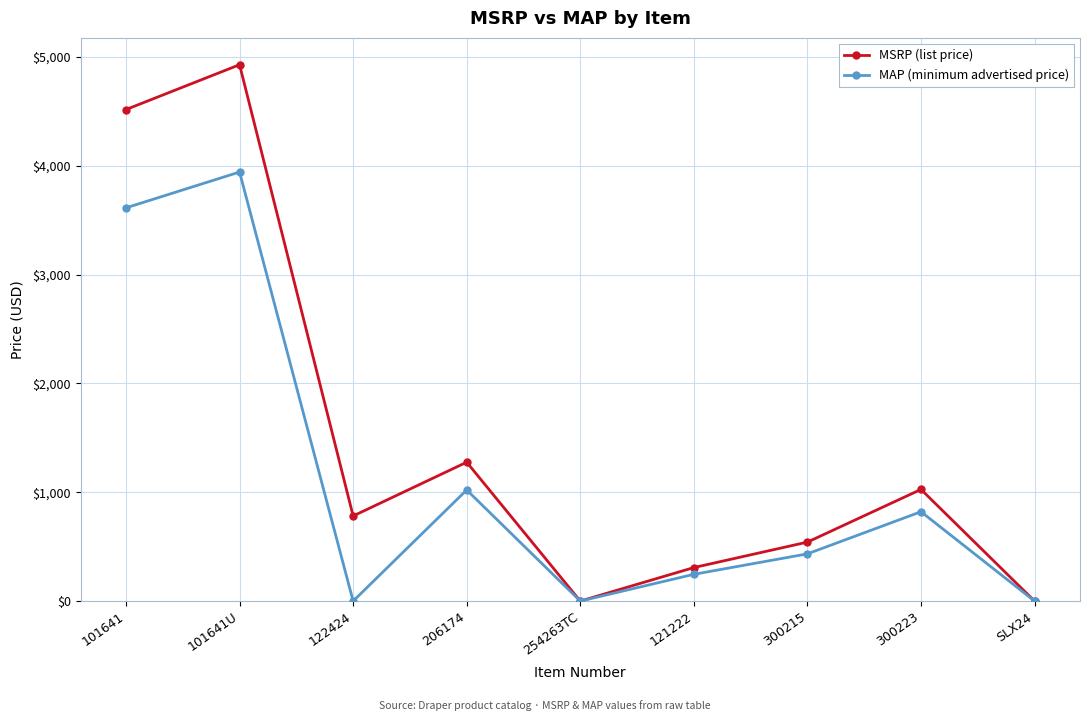

How many interior local peaks does the MSRP (list price) series have?

3